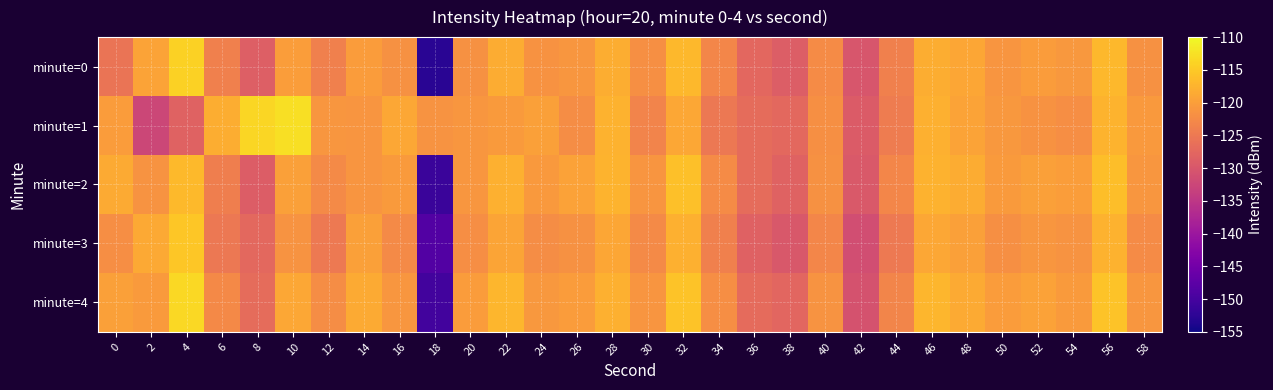

Between 10 and 18, which is larger?

10